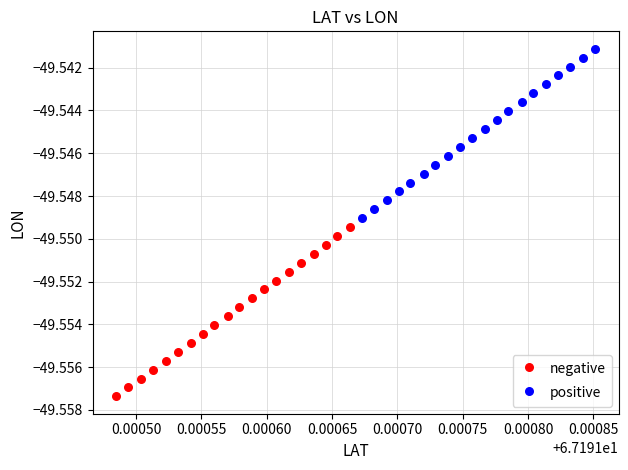

Which series contains the highest Y value?

positive